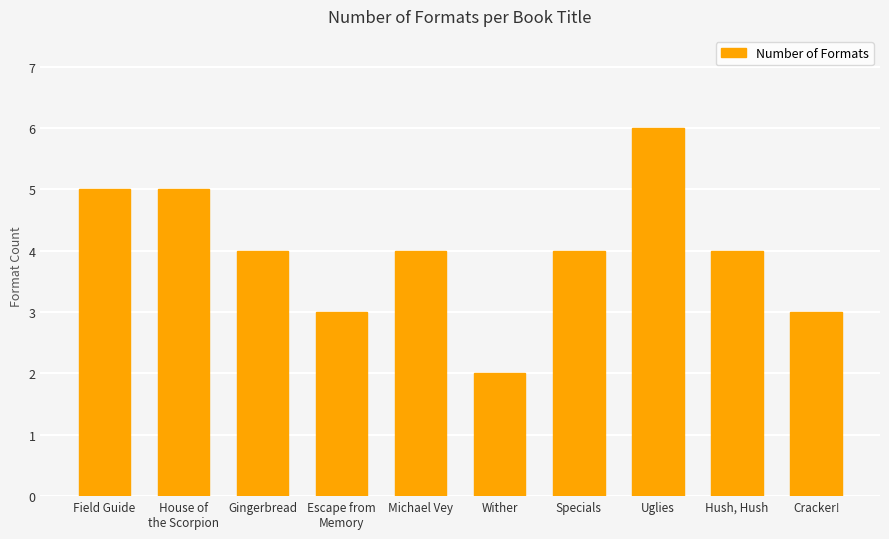

Read the value at Cracker!.

3